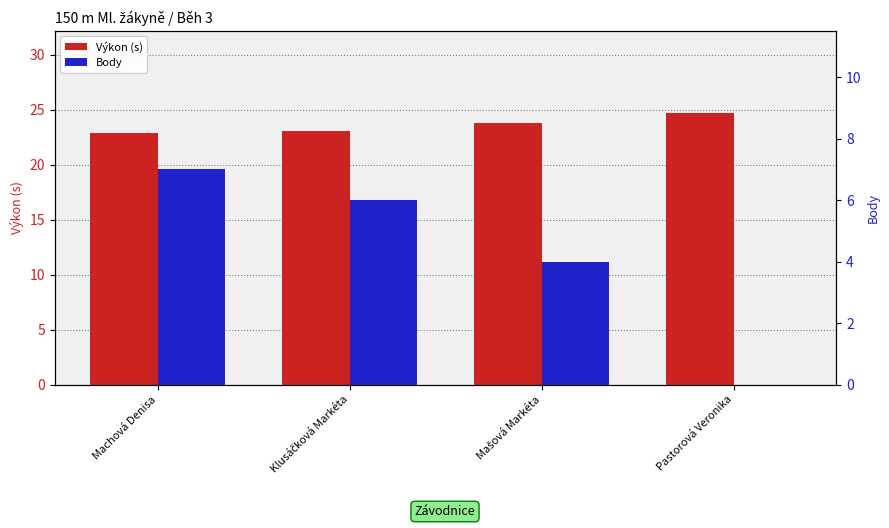

The Výkon (s) series shows 23.8 at Mašová Markéta. True or false?

True